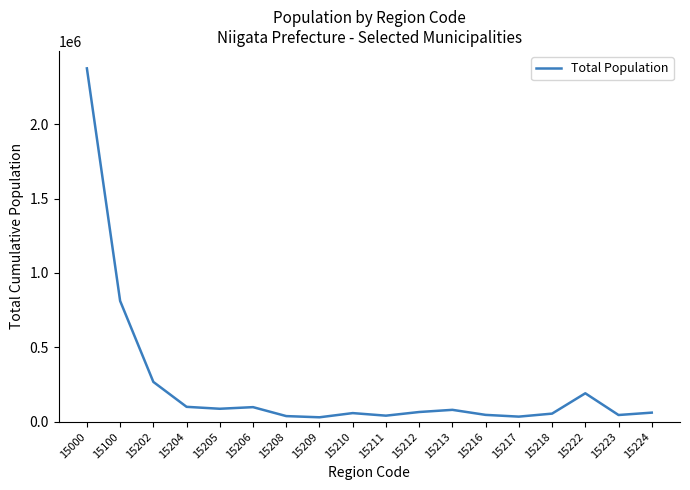

What is the maximum value shown in the chart?

2374450